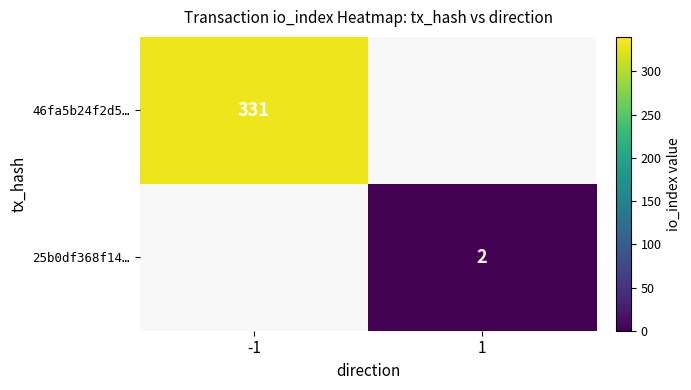

What is the maximum value shown in the chart?

331.0